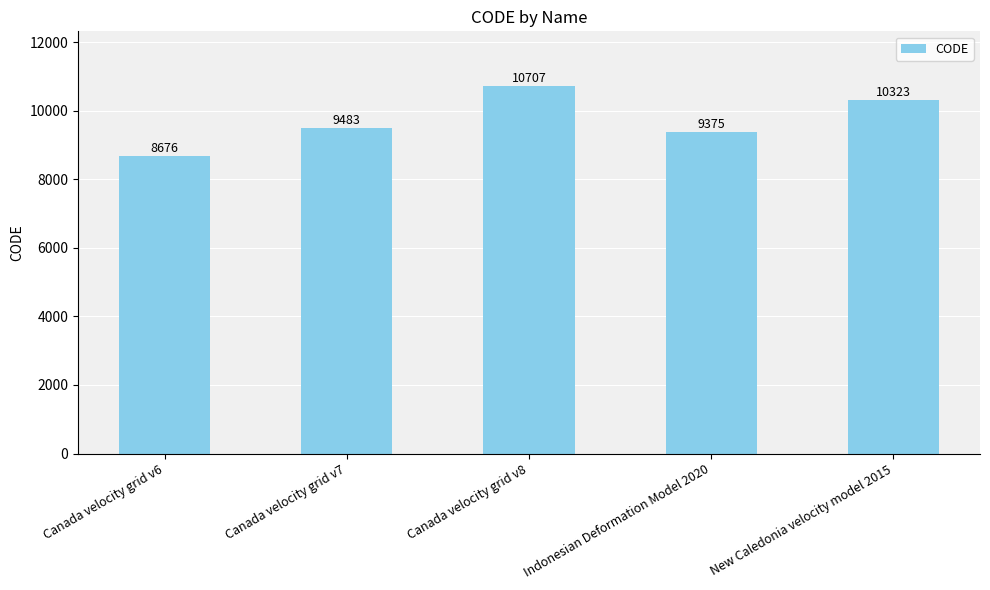

True or false: the data shows 4945 at Canada velocity grid v7.

False